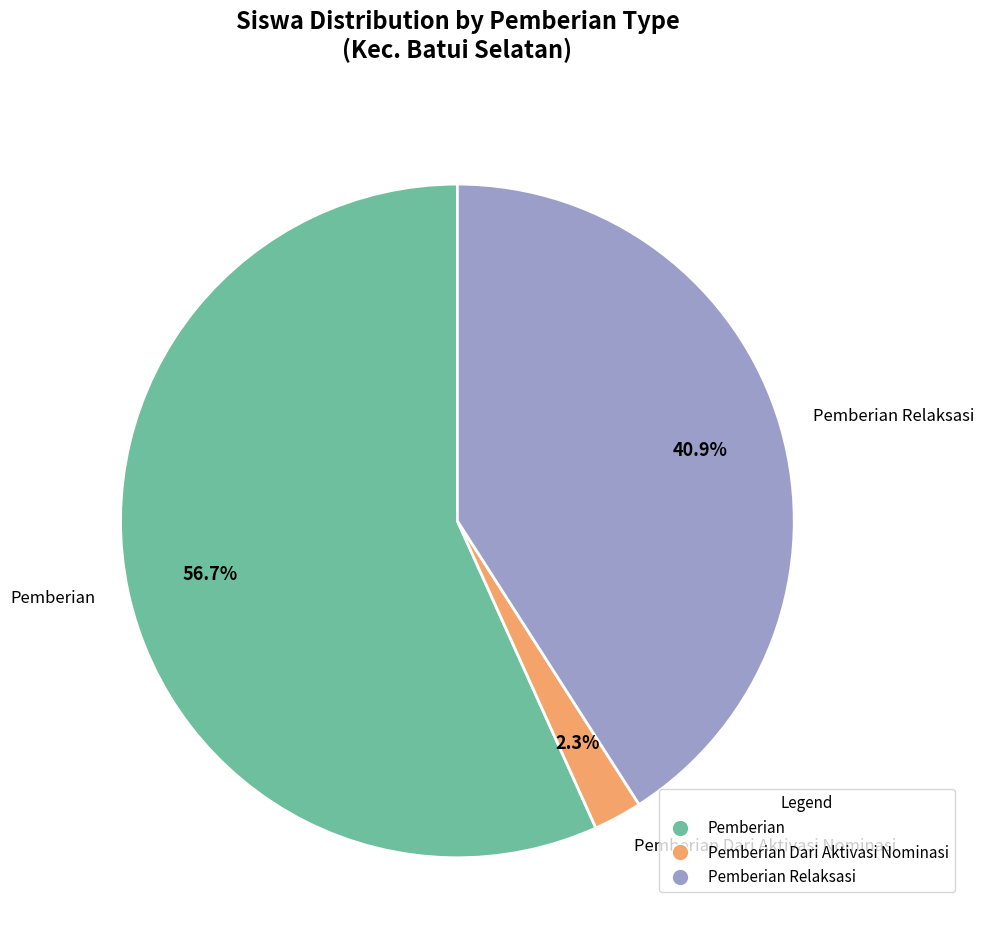

Is there any slice that represents more than half of the pie?

Yes